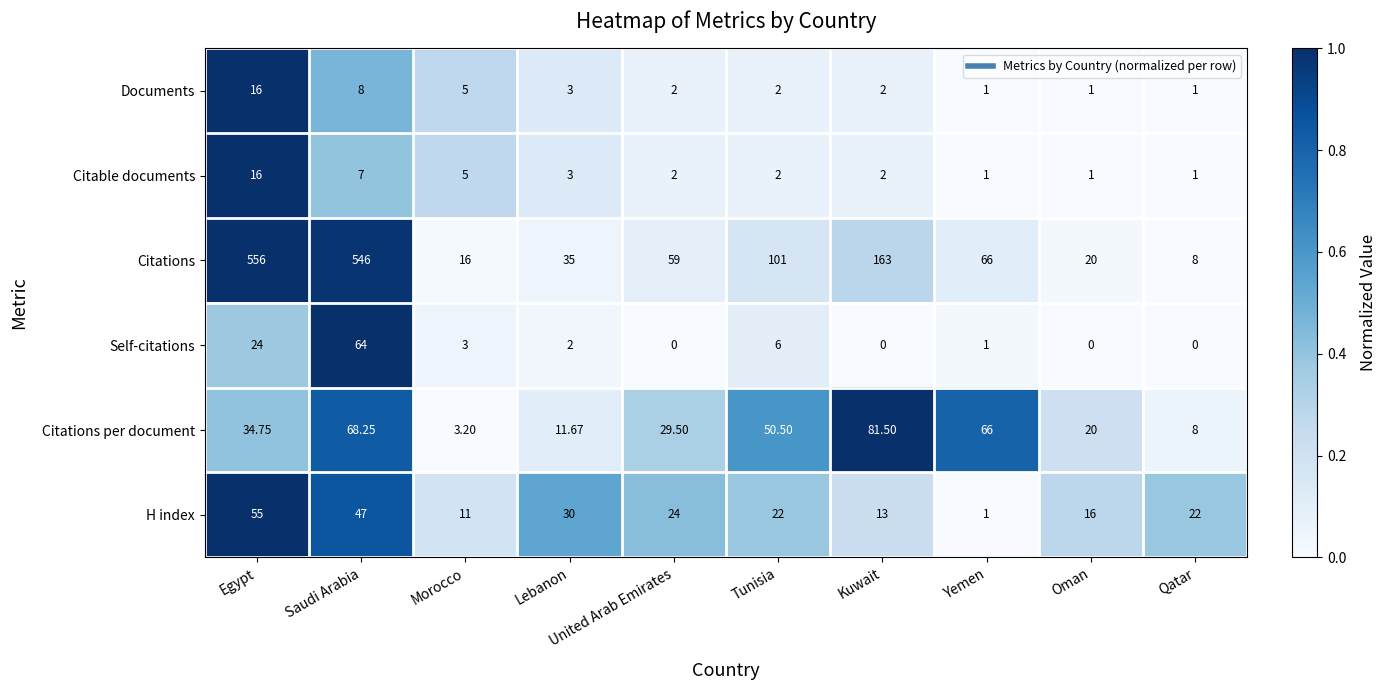

Between United Arab Emirates and Kuwait, which series saw the biggest shift?

Citations